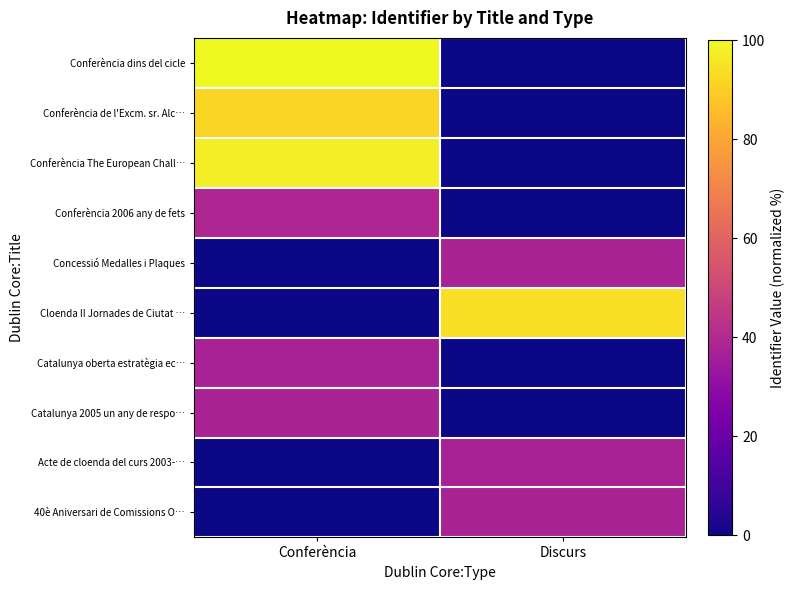

What is the greatest value displayed?

100.0